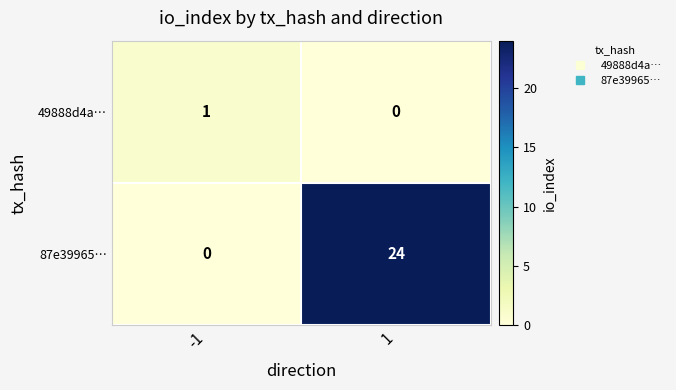

How many values in the 49888d4a… series are below 1?

1